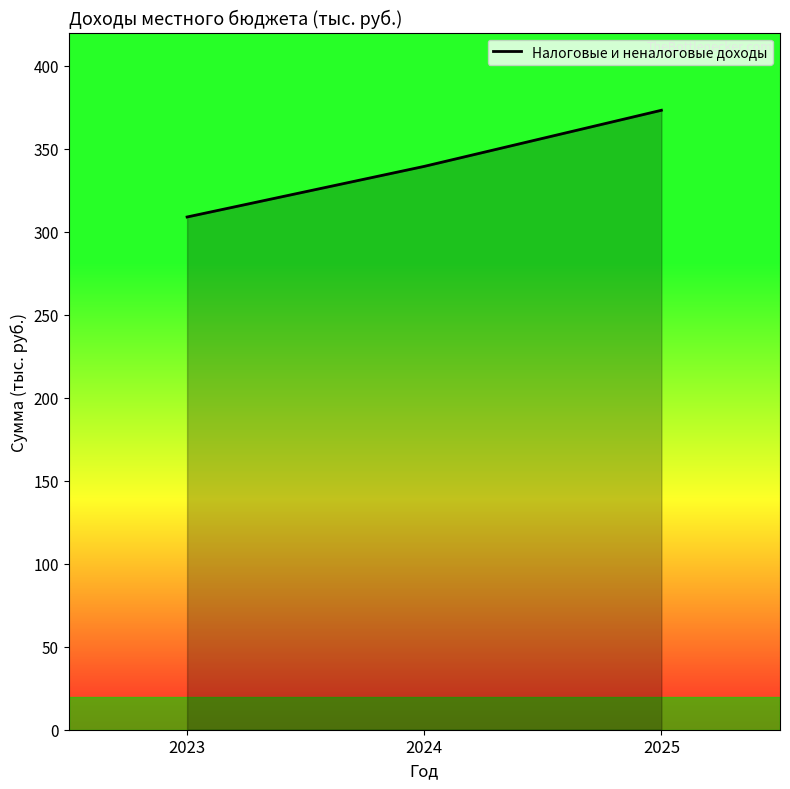

True or false: the data shows 533.5 at 2023.

False